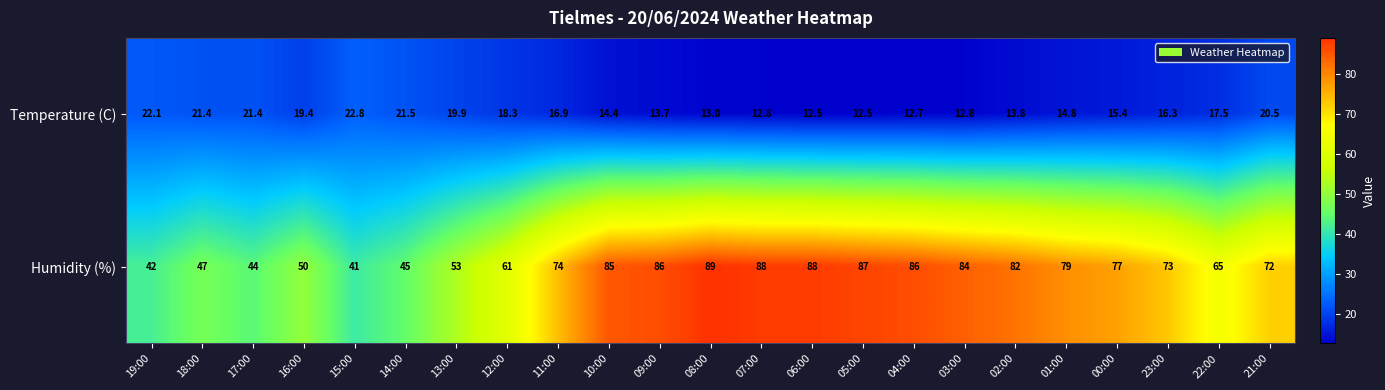

Which series changed the most between 15:00 and 02:00?

Humidity (%)